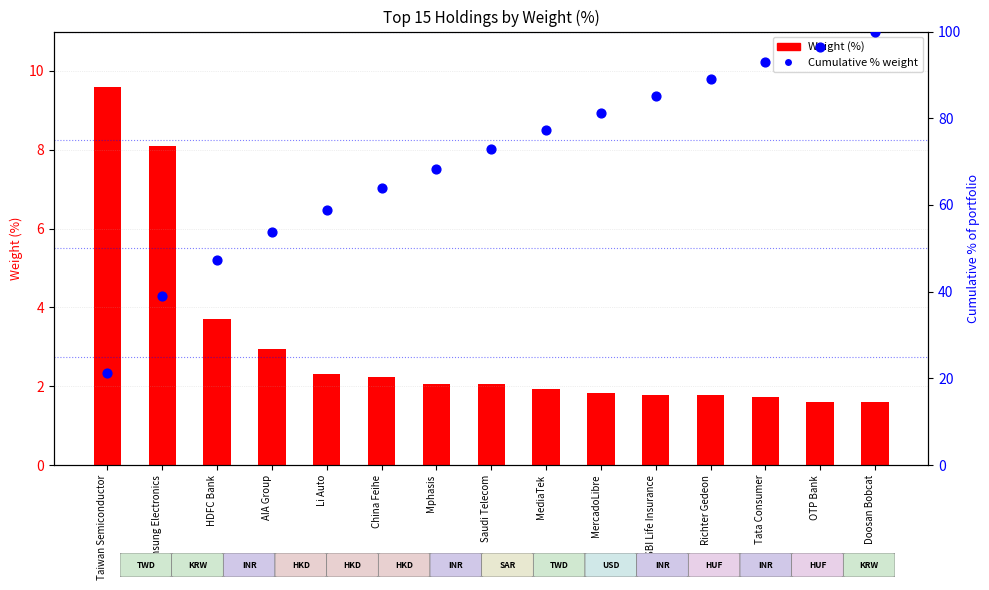

Which series contains the lowest Y value?

Weight (%)